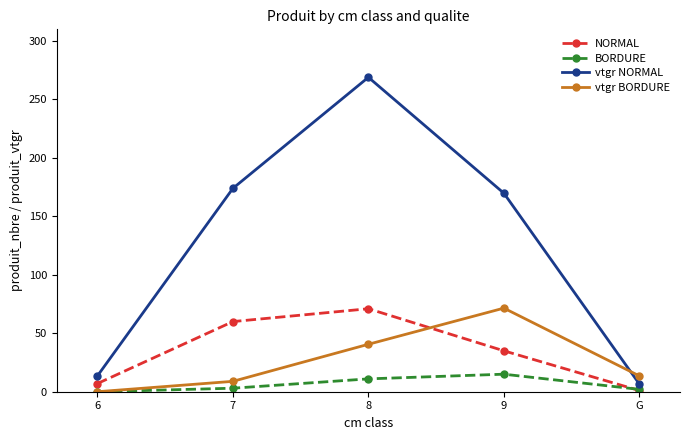

At how many categories does at least one series exceed 205?

1